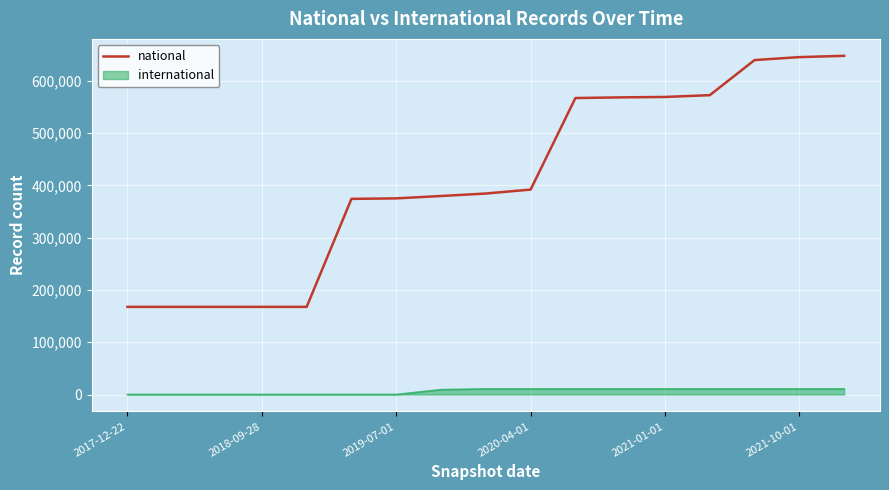

Which series has the widest spread of values?

national